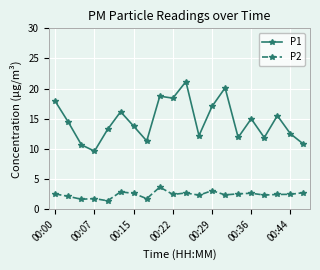

In P1, how many points are higher than both neighbors (excluding endpoints)?

6